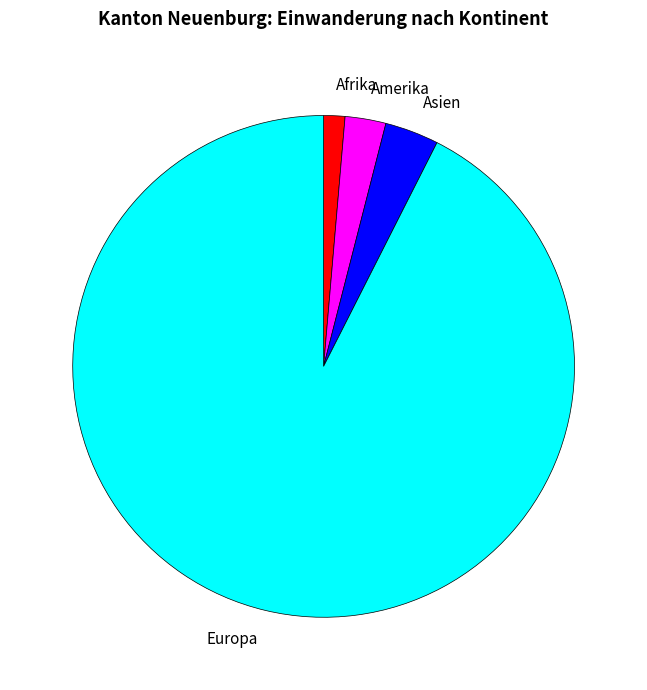

The Europa slice represents 81% of the pie. True or false?

False